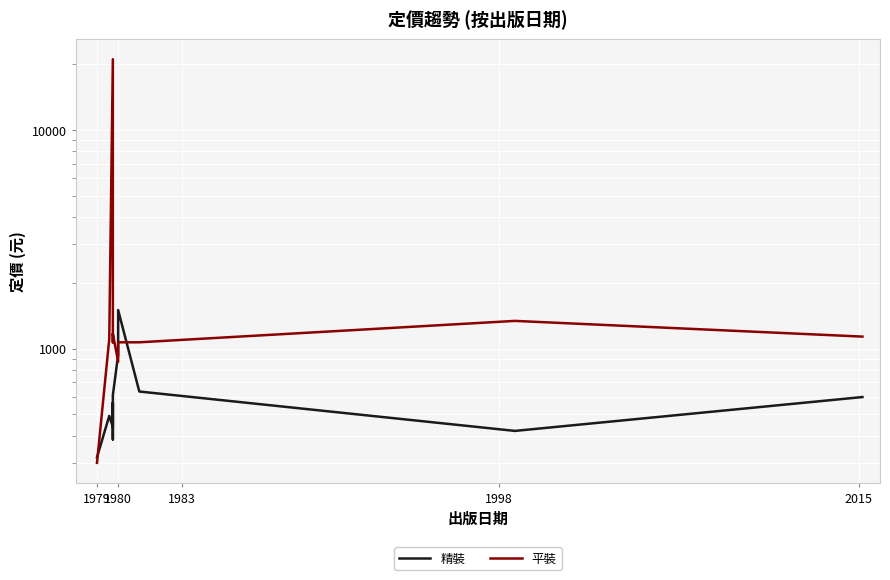

Rank the series by their maximum value, from lowest to highest.

精裝, 平裝